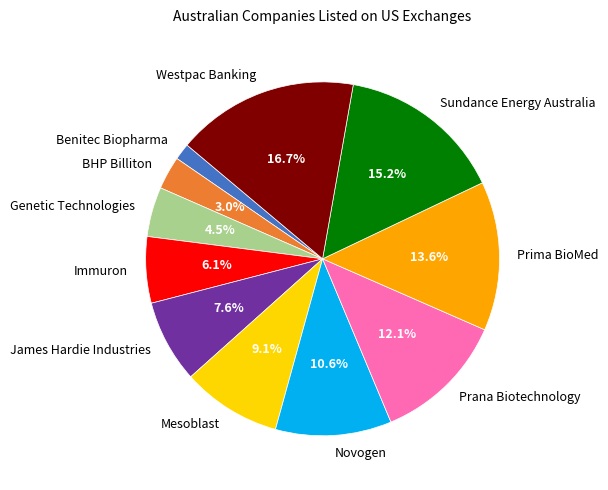

To the nearest percent, what is the average slice percentage?

9%